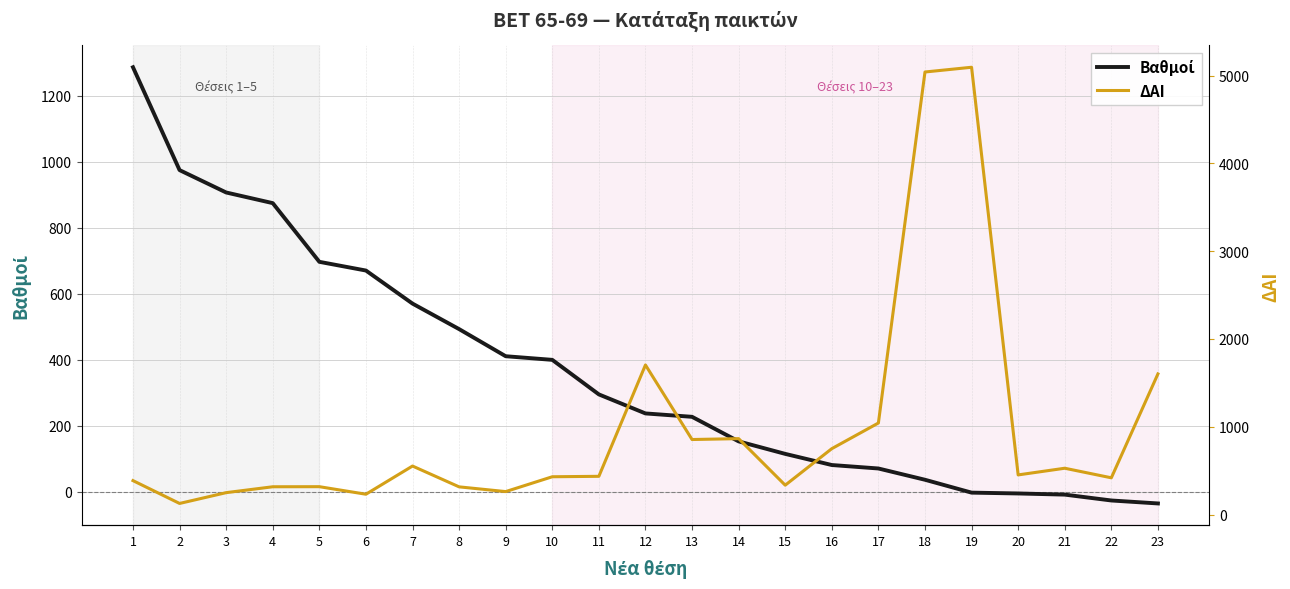

At which category is the sum across all series the highest?

19